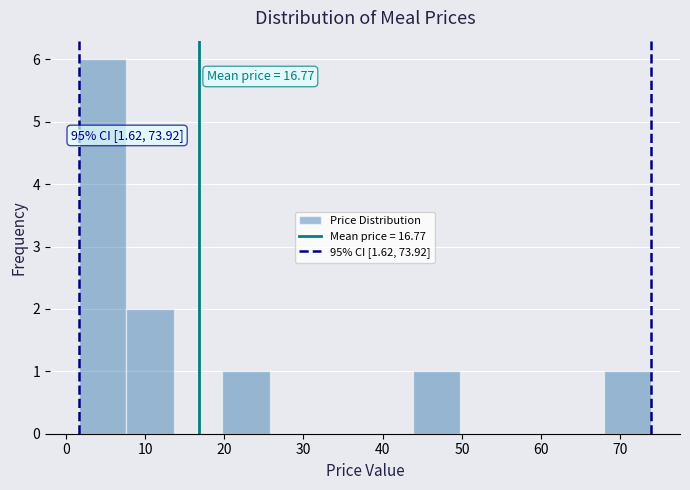

Which range on the x-axis has the tallest bar?

2 to 8